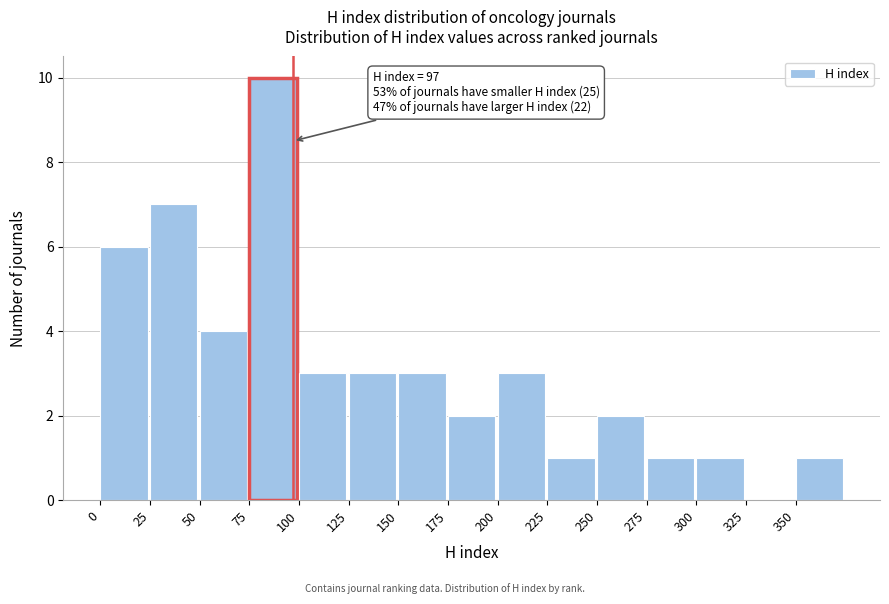

Which range on the x-axis has the tallest bar?

75 to 100